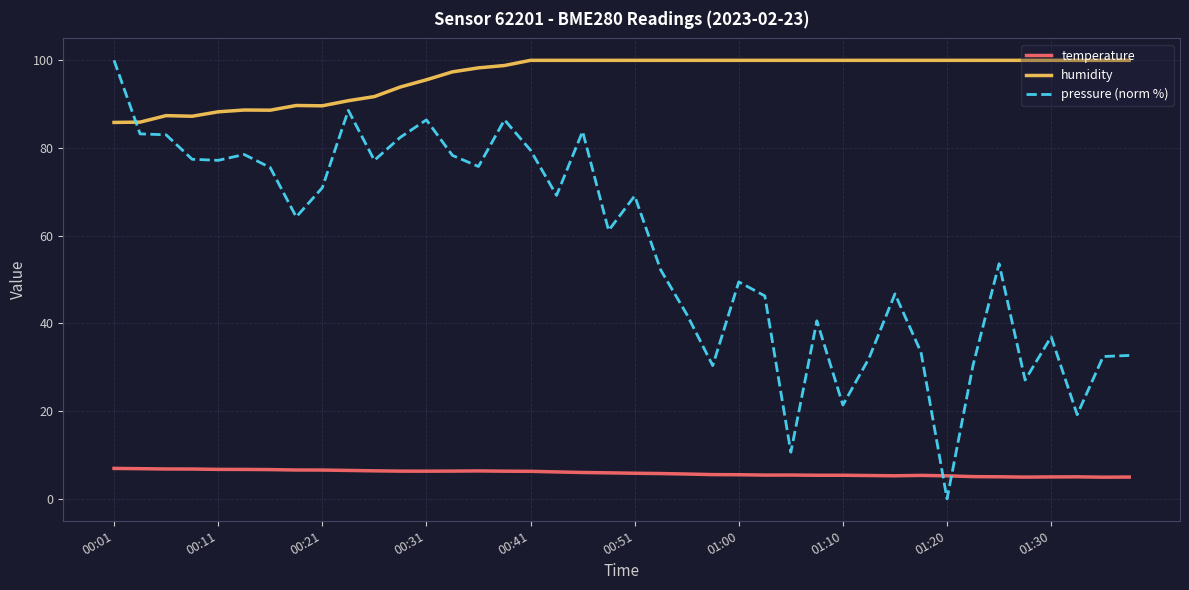

Which series has the widest spread of values?

pressure (norm %)